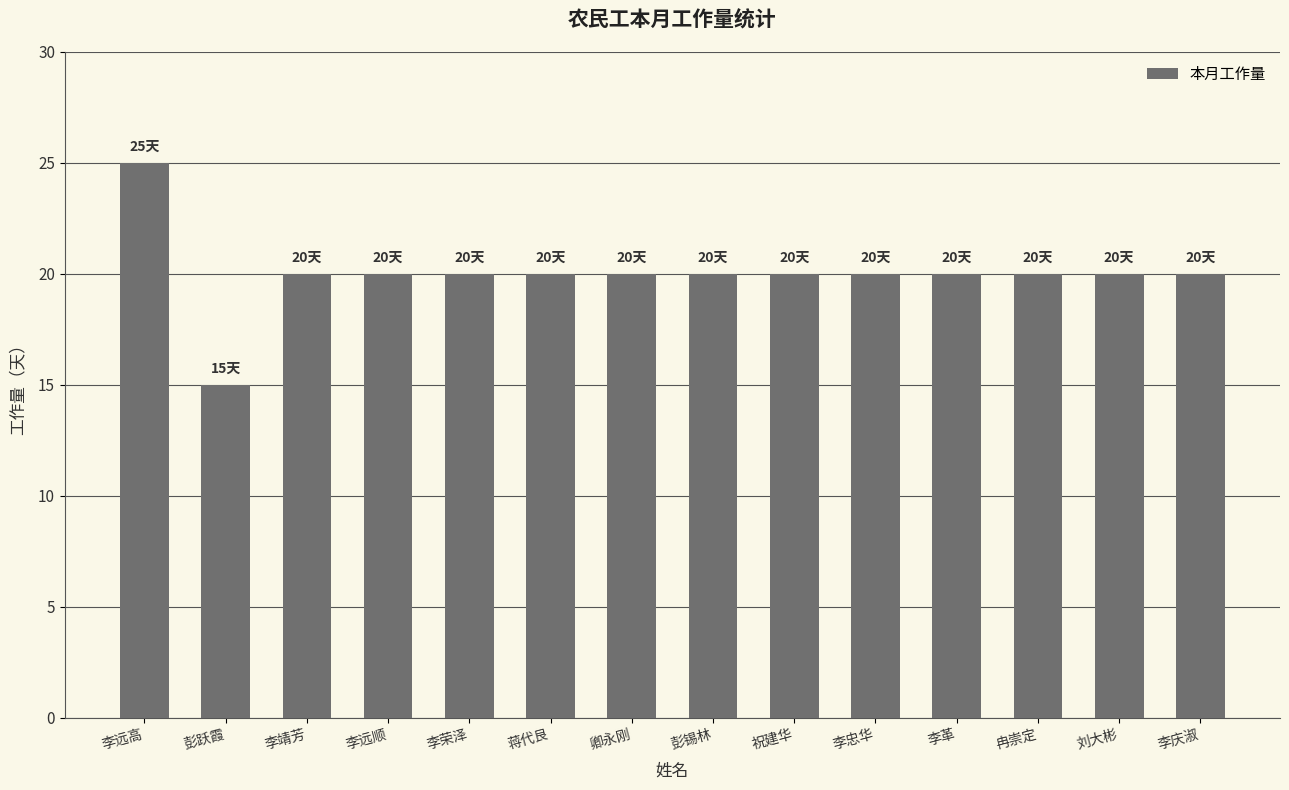

What is the minimum value shown in the chart?

15